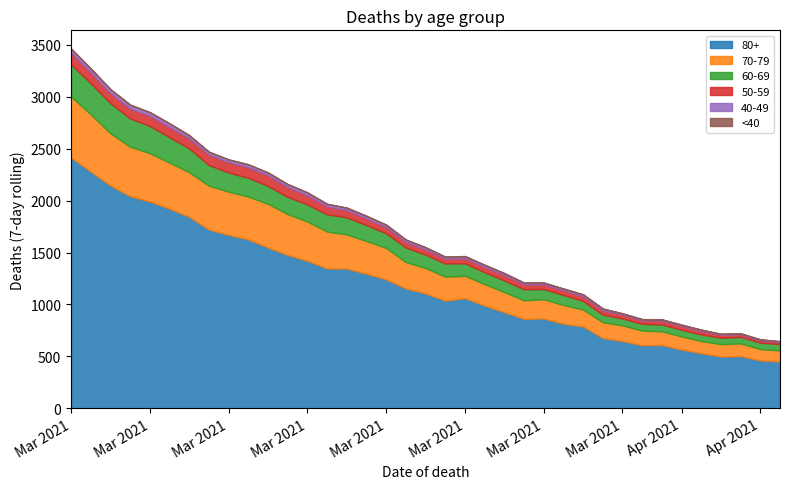

True or false: 40-49 and 60-69 cross at least once.

False